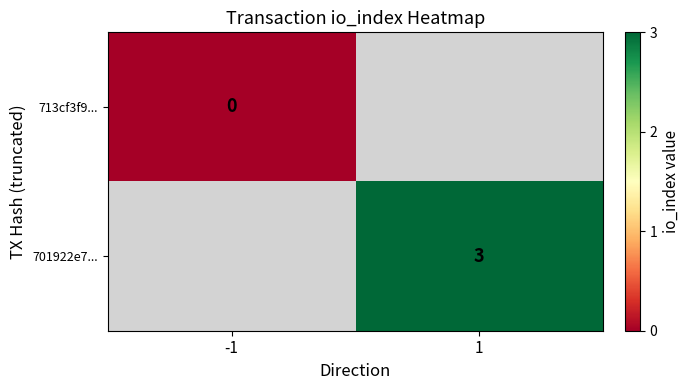

Is the value of 701922e7... at 1 greater than the value of 713cf3f9... at -1?

Yes